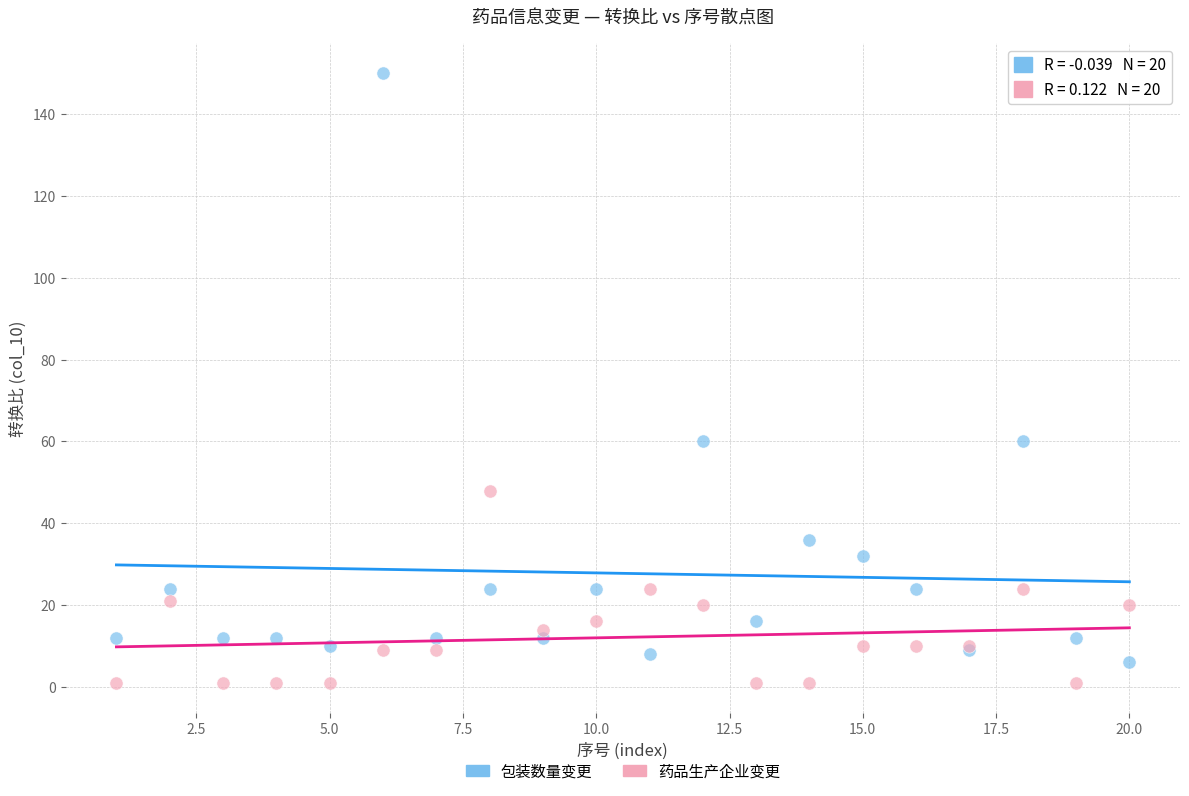

Which series reaches the maximum Y coordinate?

包装数量变更